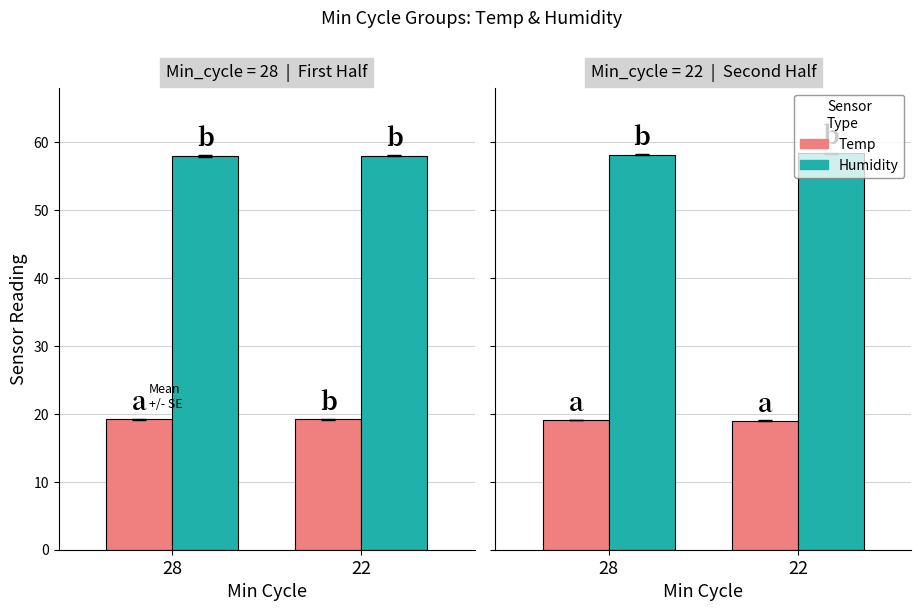

Between 28 and 22, which is larger?

28